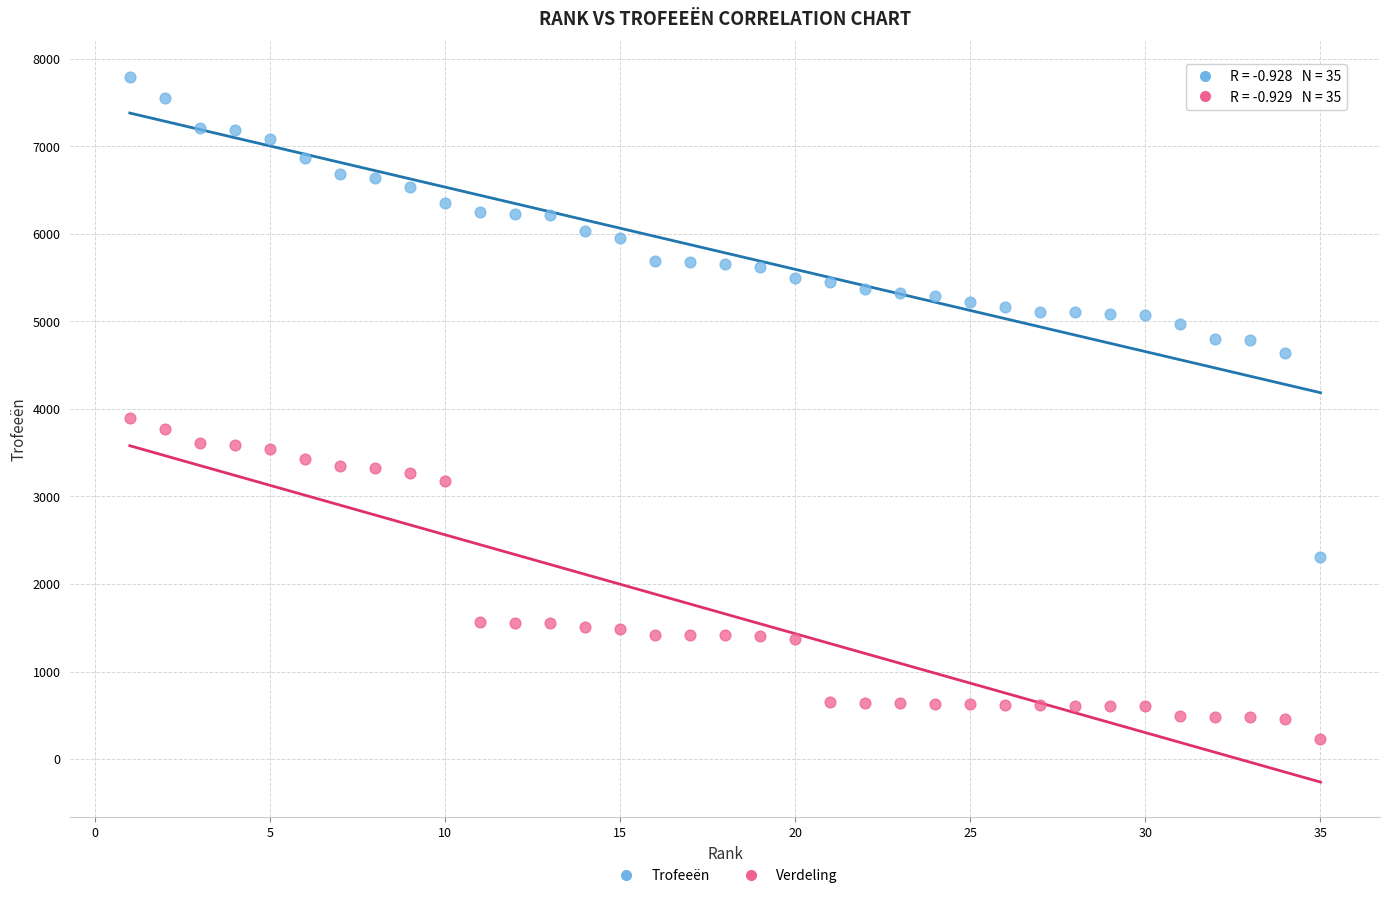

Which series has the largest Y range (max minus min)?

Trofeeën